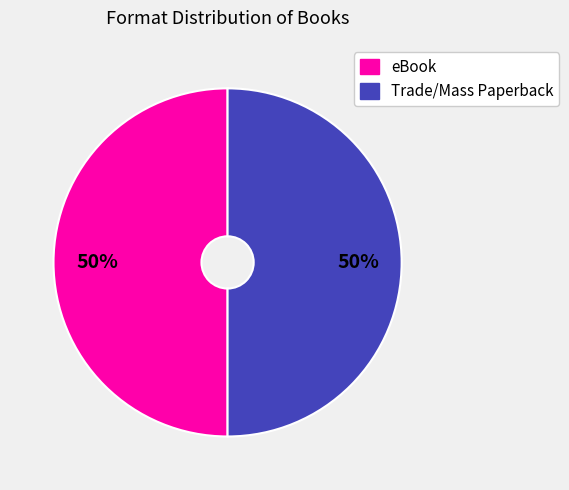

How many slices are in this pie chart?

2